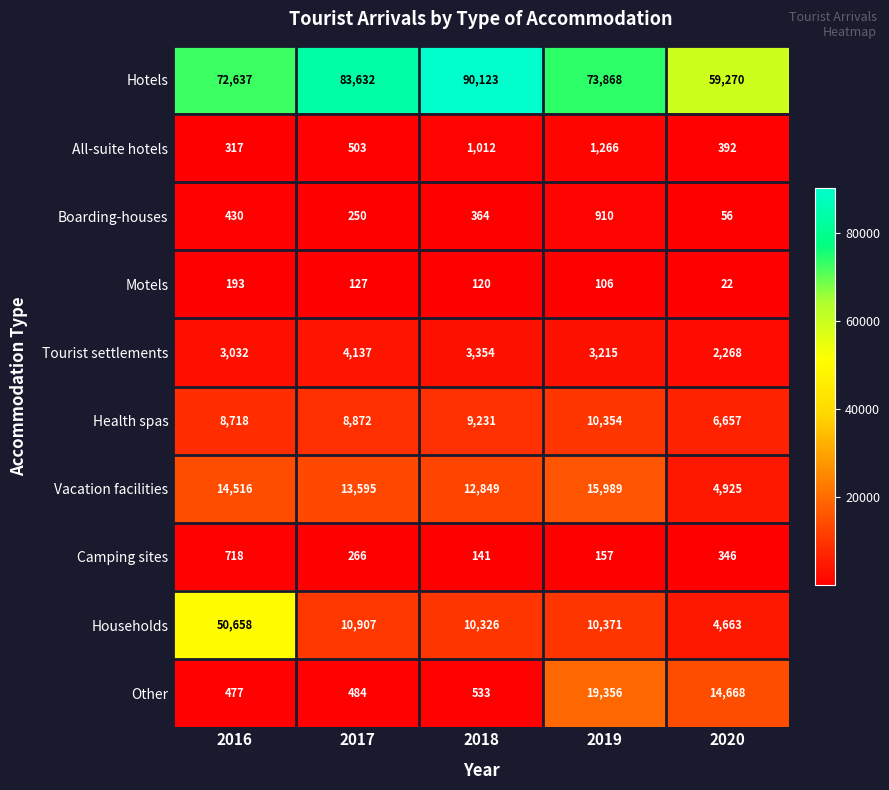

At which category does the chart reach its minimum across all series?

2020